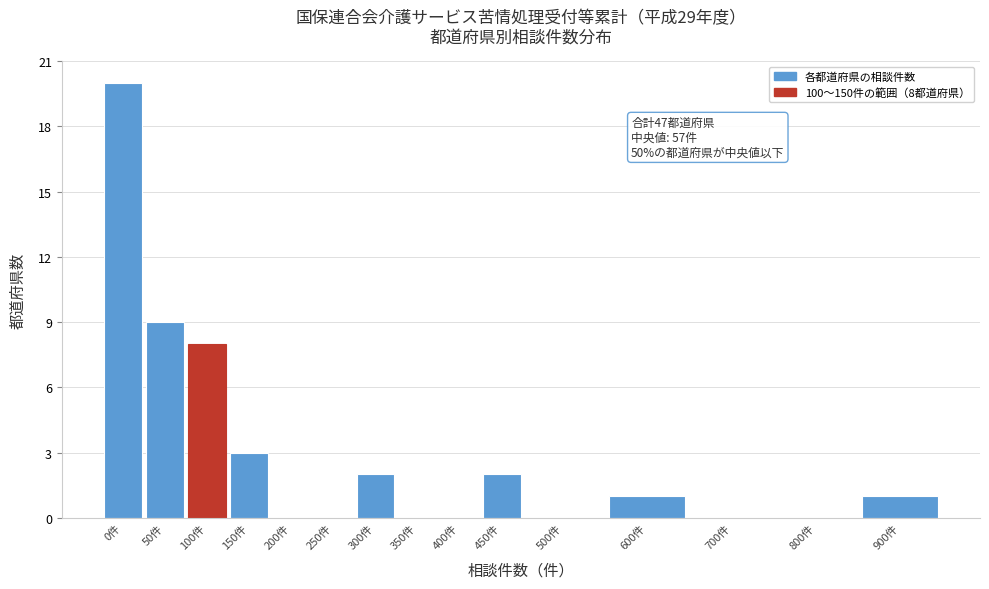

Reading left to right, what are all the values shown in this chart?

0件=20	50件=9	100件=8	150件=3	200件=0	250件=0	300件=2	350件=0	400件=0	450件=2	500件=0	600件=1	700件=0	800件=0	900件=1